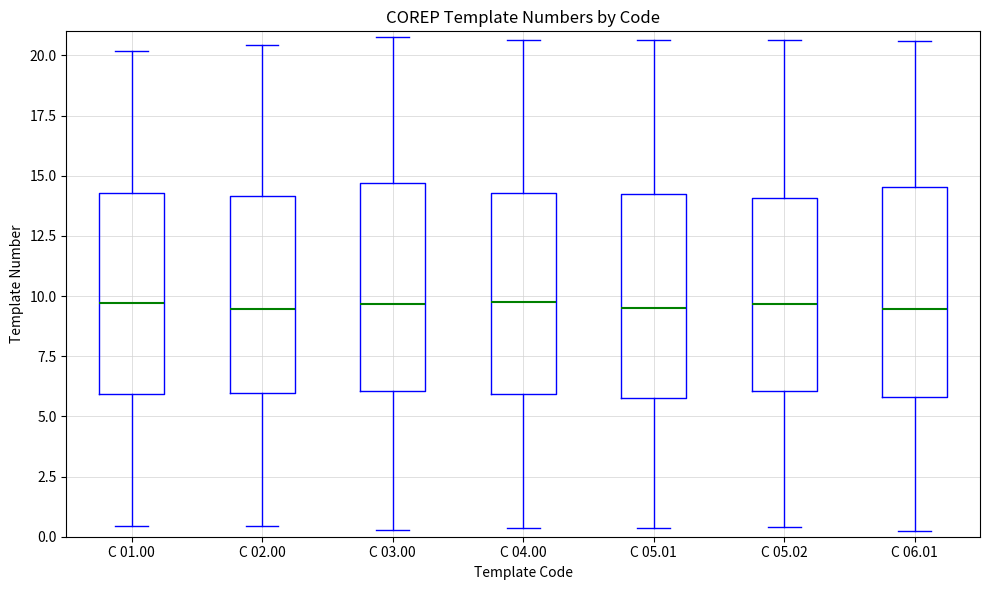

Where does the lower whisker of the box for C 05.02 end on the y-axis? The values are not printed on the chart, so give them approximately, as read against the axis.

0.5